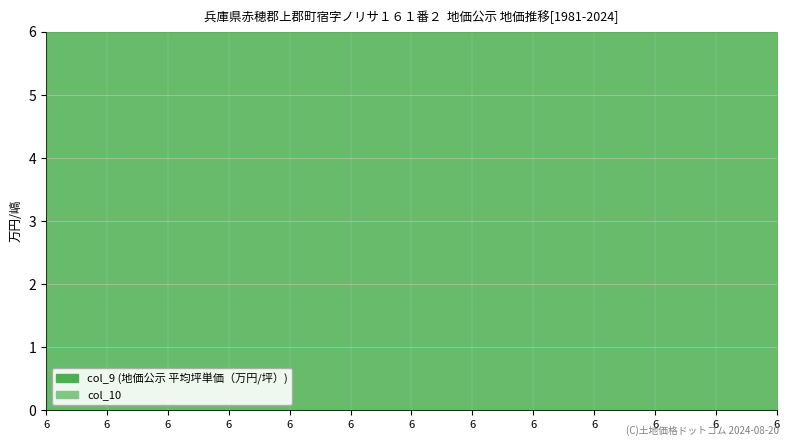

Reading left to right, what are all the values shown in this chart?

col_9: 6=6	6=6	6=6	6=6	6=6	6=6	6=6	6=6	6=6	6=6	6=6	6=6	6=6
col_10: 6=7	6=7	6=7	6=7	6=7	6=7	6=7	6=7	6=7	6=7	6=7	6=7	6=7